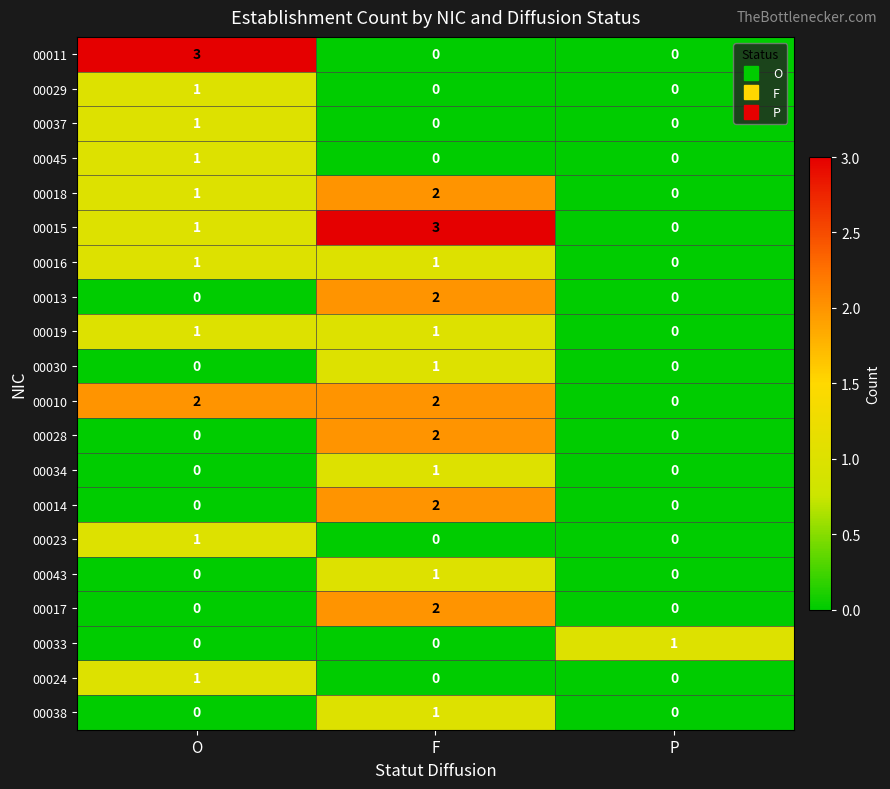

At which label does 00013 reach its peak?

F